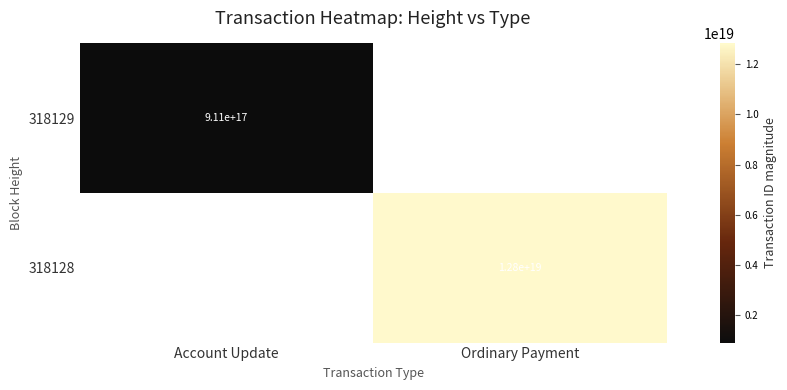

Which category has the lowest value across all series?

Account Update